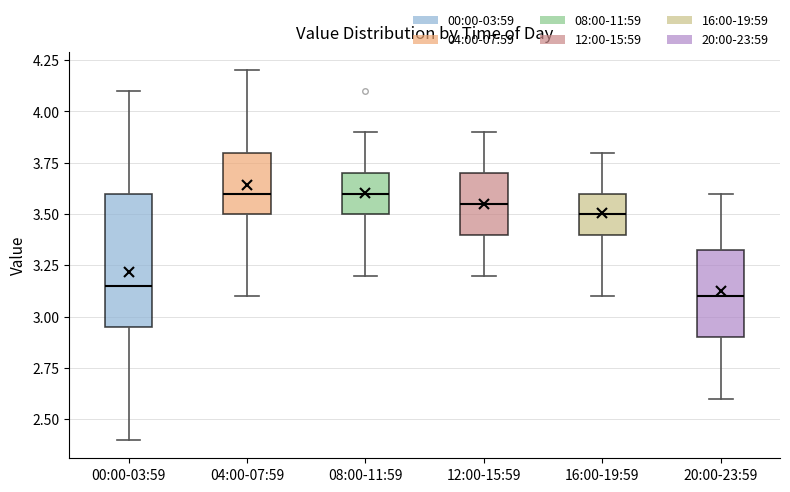

Reading left to right, read every box against the y-axis: the position of its median line, the range the box covers, and the ends of its whiskers. The values are not printed on the chart, so give them approximately, as read against the axis.

00:00-03:59: median 3.15, box 2.95 to 3.60, whiskers 2.40 to 4.10
04:00-07:59: median 3.60, box 3.50 to 3.80, whiskers 3.10 to 4.20
08:00-11:59: median 3.60, box 3.50 to 3.70, whiskers 3.20 to 3.90
12:00-15:59: median 3.55, box 3.40 to 3.70, whiskers 3.20 to 3.90
16:00-19:59: median 3.50, box 3.40 to 3.60, whiskers 3.10 to 3.80
20:00-23:59: median 3.10, box 2.90 to 3.35, whiskers 2.60 to 3.60